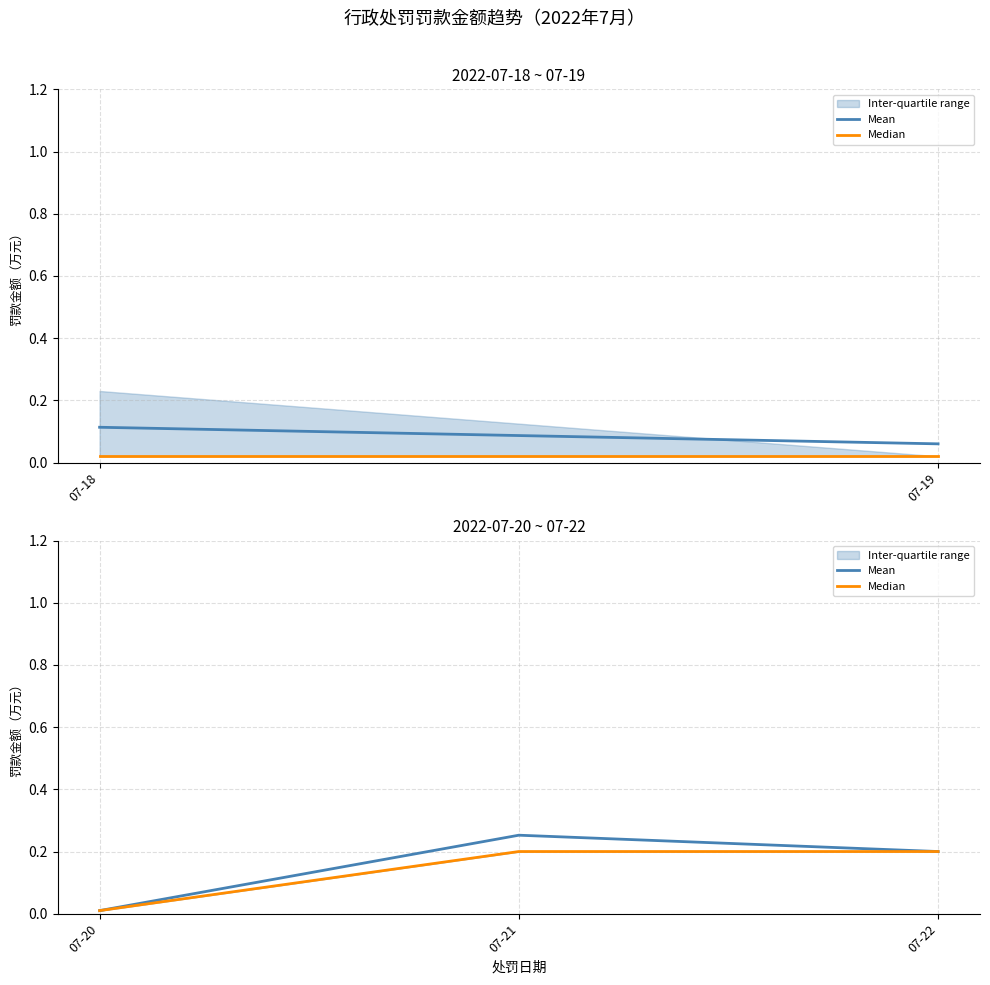

At how many categories does at least one series exceed 0?

3